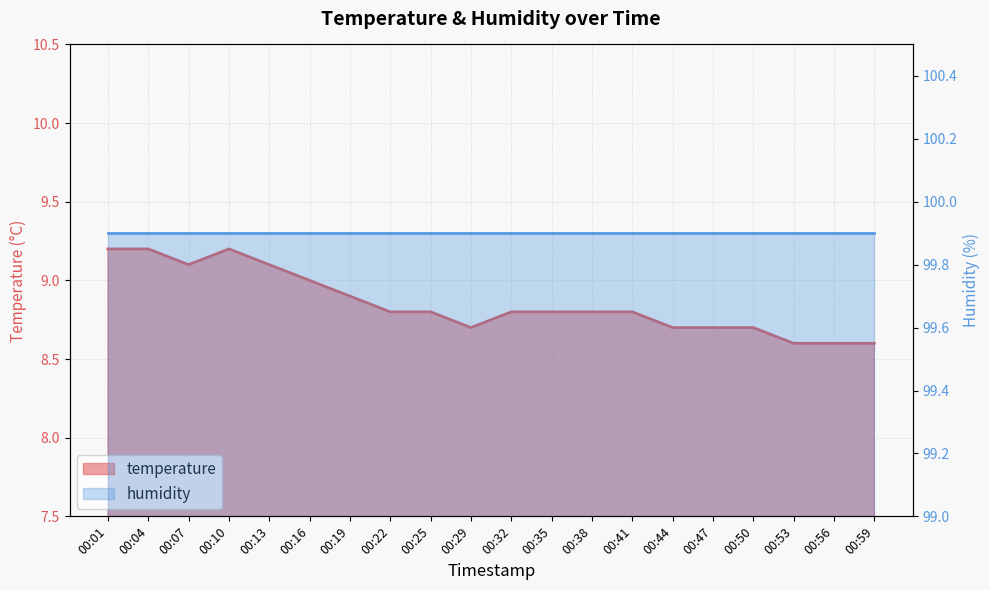

Reading left to right, extract all data points from this chart.

00:01=9.2	00:04=9.2	00:07=9.1	00:10=9.2	00:13=9.1	00:16=9.0	00:19=8.9	00:22=8.8	00:25=8.8	00:29=8.7	00:32=8.8	00:35=8.8	00:38=8.8	00:41=8.8	00:44=8.7	00:47=8.7	00:50=8.7	00:53=8.6	00:56=8.6	00:59=8.6